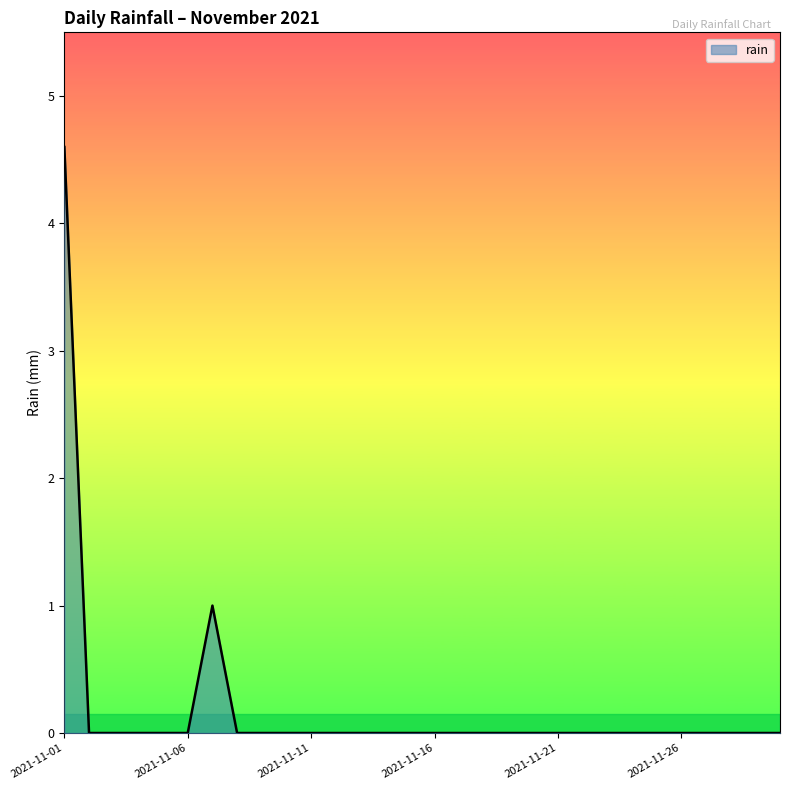

What is the difference between the maximum and minimum values?

4.6